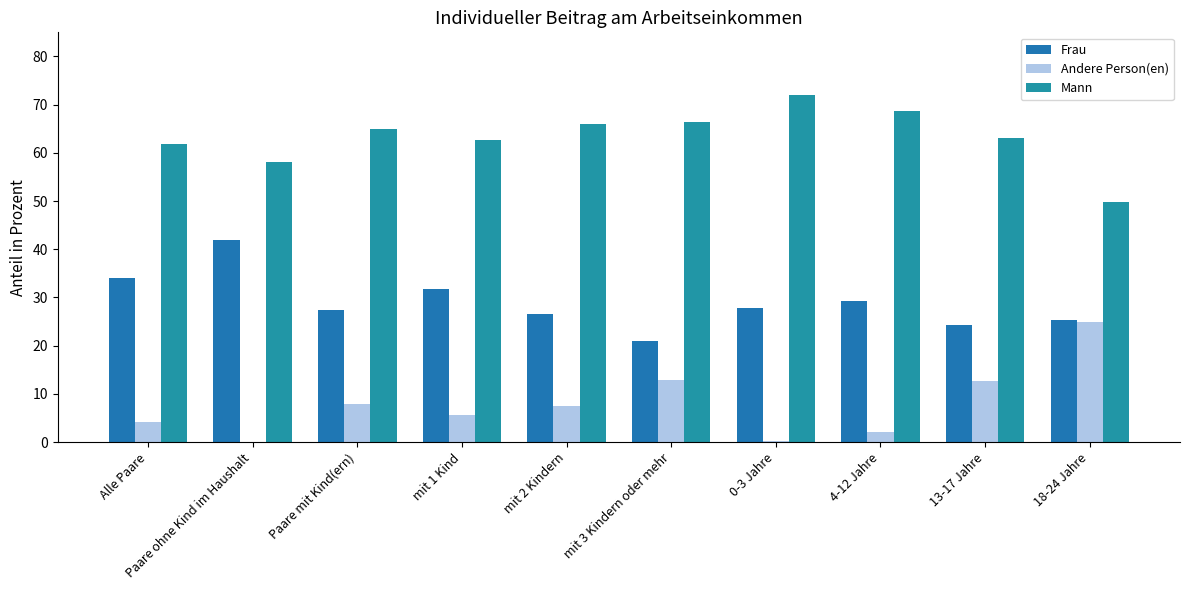

What is the difference between the second highest and minimum values in the Frau series?

13.1